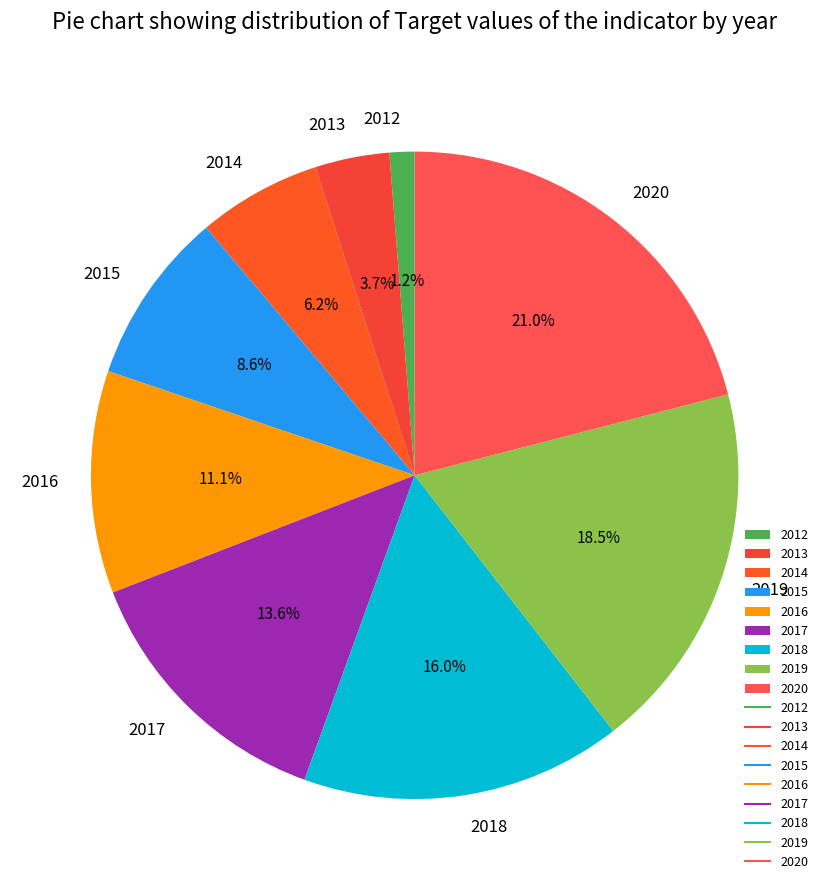

What percentage is NOT represented by 2020?

79.0%